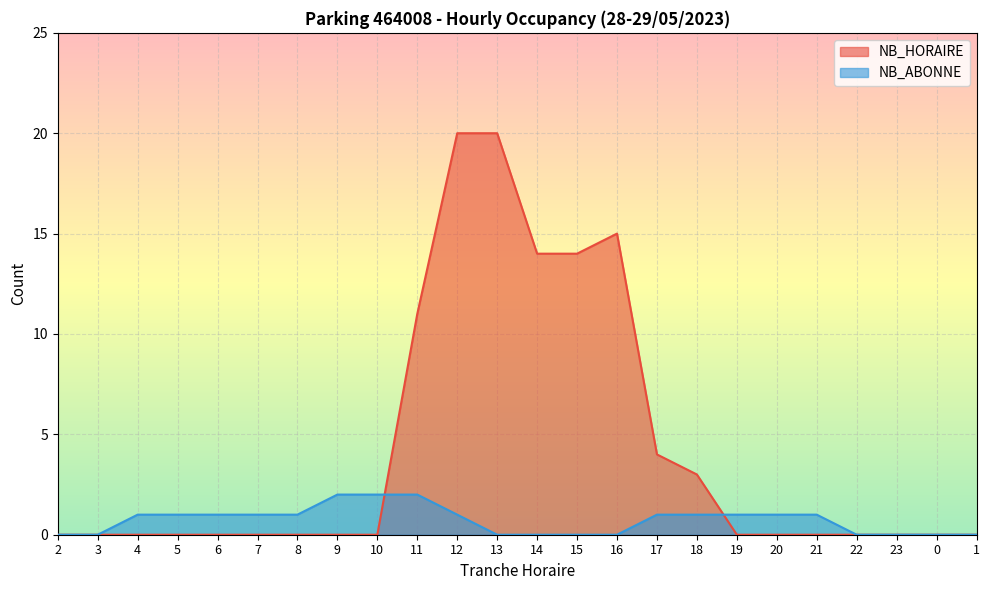

Is it true that NB_HORAIRE equals 0 at 20?

True